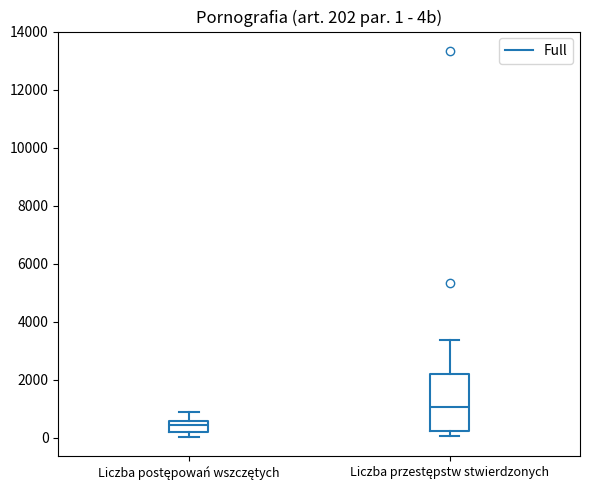

Which box is the tallest, from its lower edge to its upper edge?

Liczba przestępstw stwierdzonych